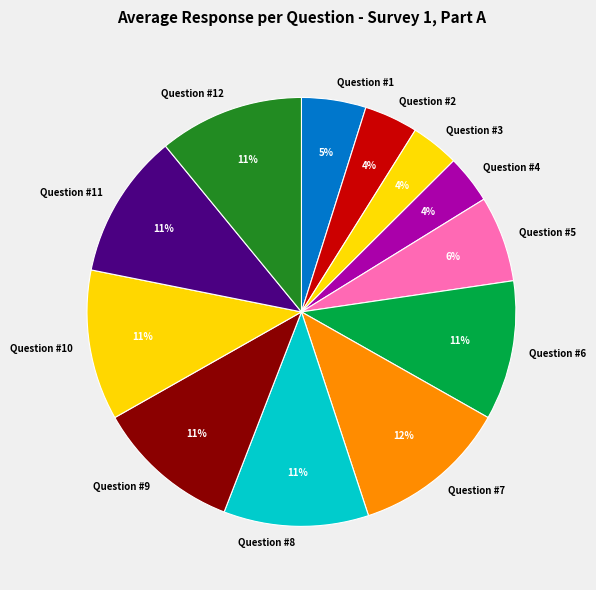

What percentage is the Question #3 slice, to the nearest percent?

4%